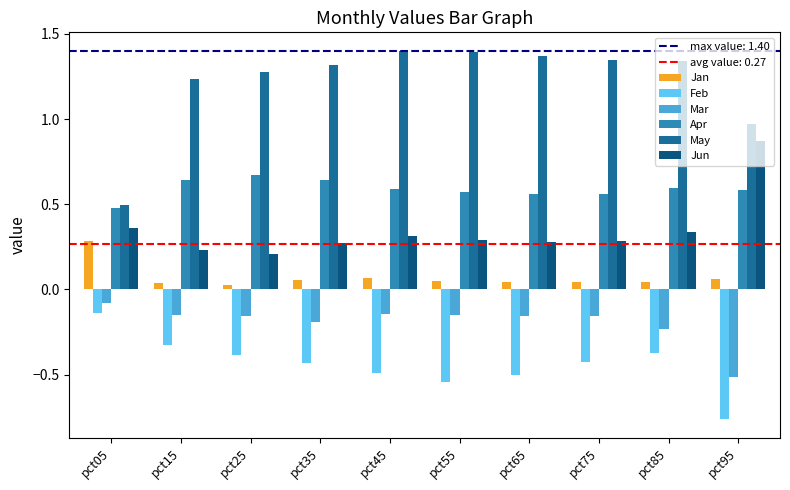

Between pct25 and pct85, which series saw the biggest shift?

Jun